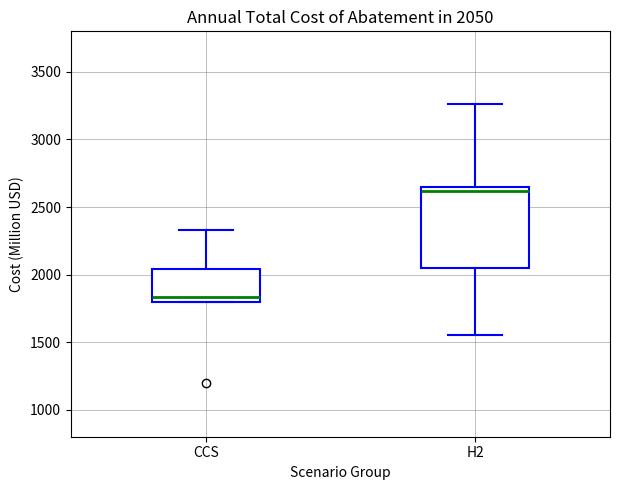

Which box is the tallest, from its lower edge to its upper edge?

H2